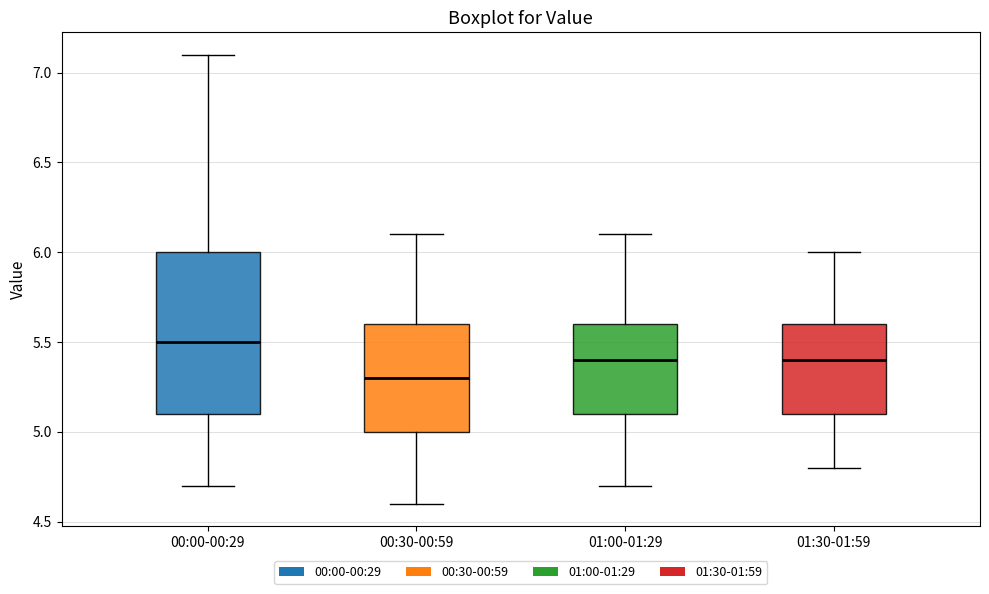

Which box has the lowest median line?

00:30-00:59